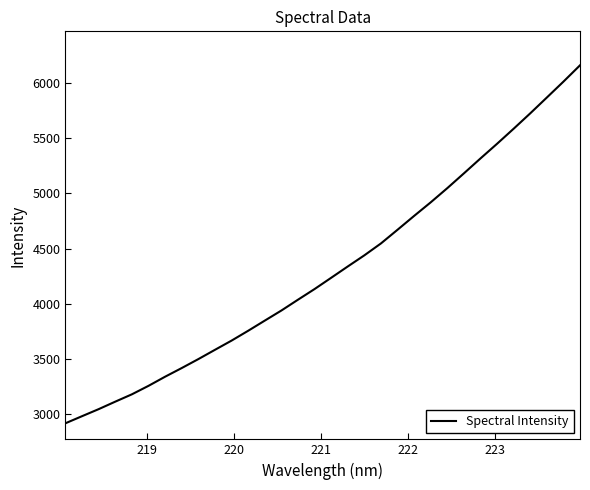

What is the minimum value shown in the chart?

2916.2